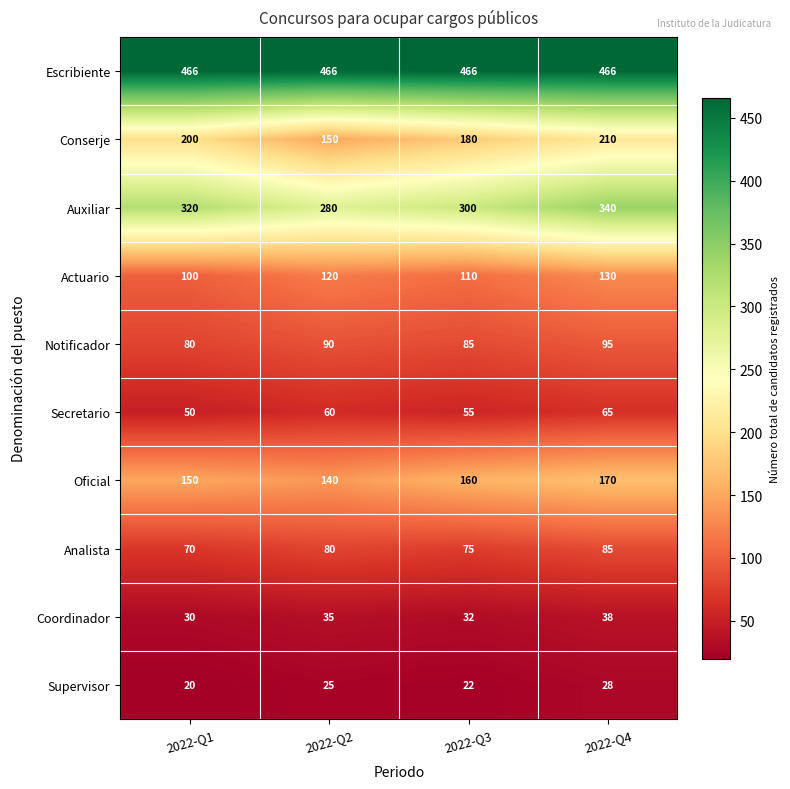

What value does the Escribiente series have at 2022-Q3?

466